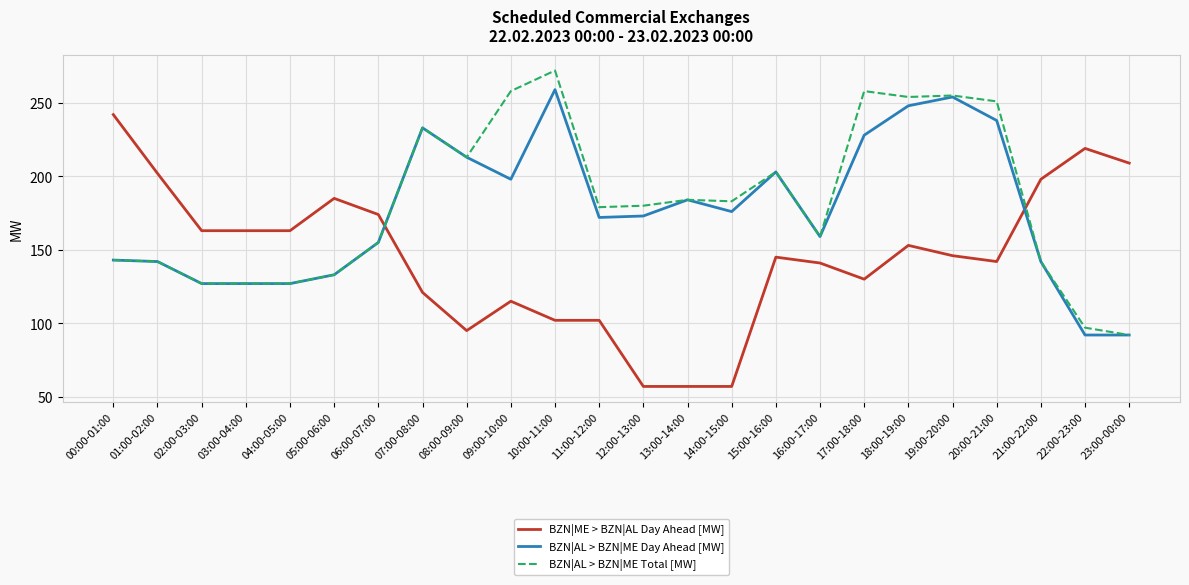

How many times do BZN|ME > BZN|AL Day Ahead [MW] and BZN|AL > BZN|ME Day Ahead [MW] cross each other?

2